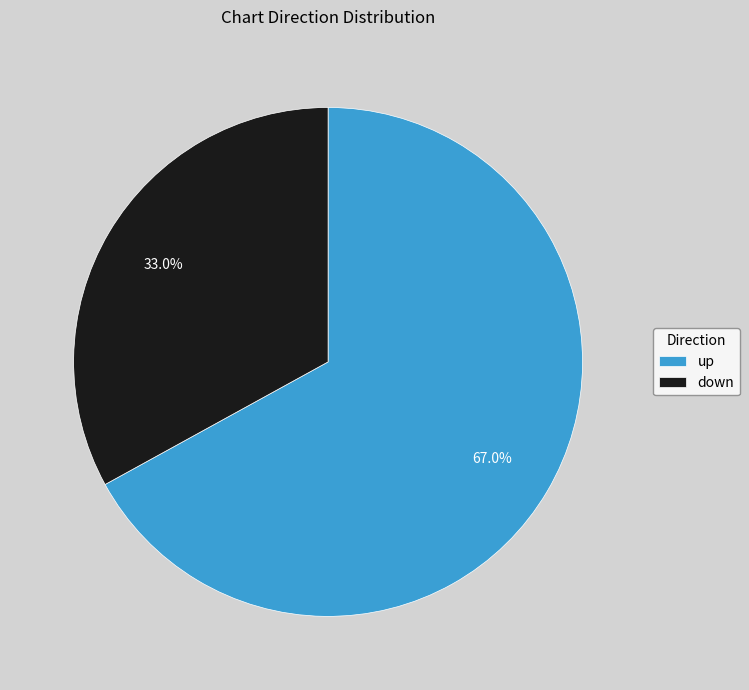

How many slices are in this pie chart?

2